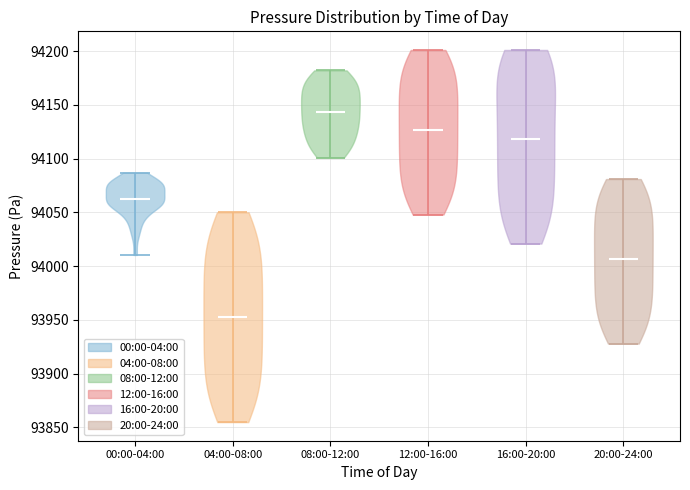

Where does the median line of the violin for 20:00-24:00 sit on the y-axis? The values are not printed on the chart, so give them approximately, as read against the axis.

94005